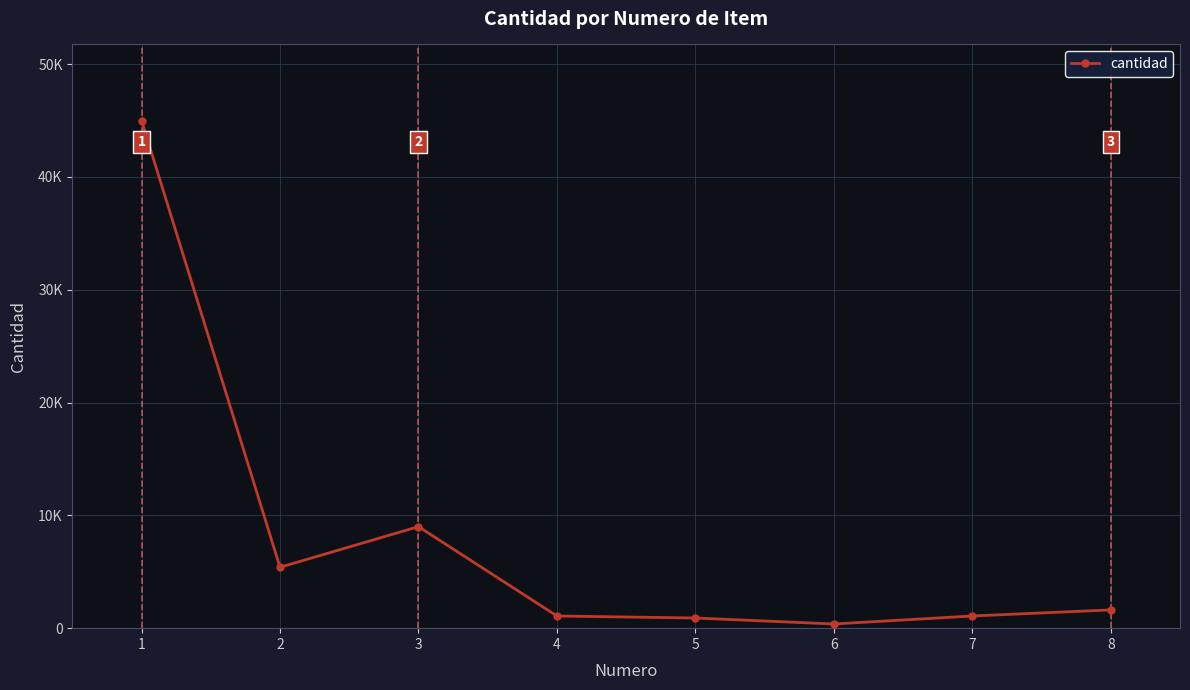

What value does the data have at 2?

5400